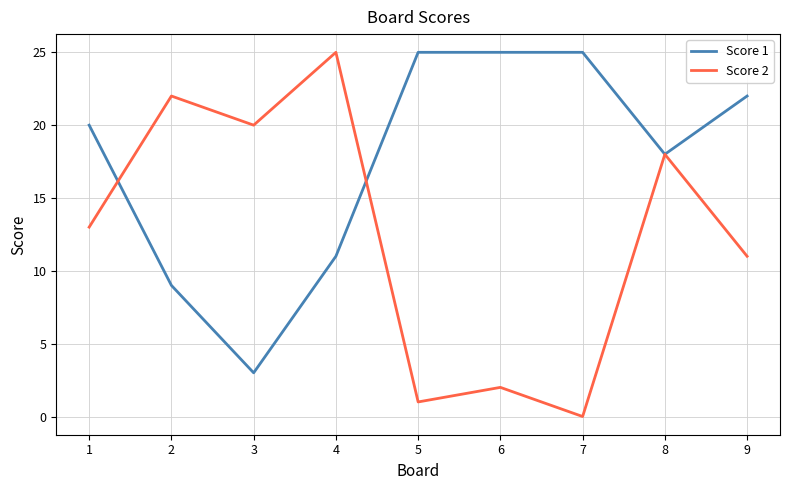

What is the lowest value of the Score 1 series?

3